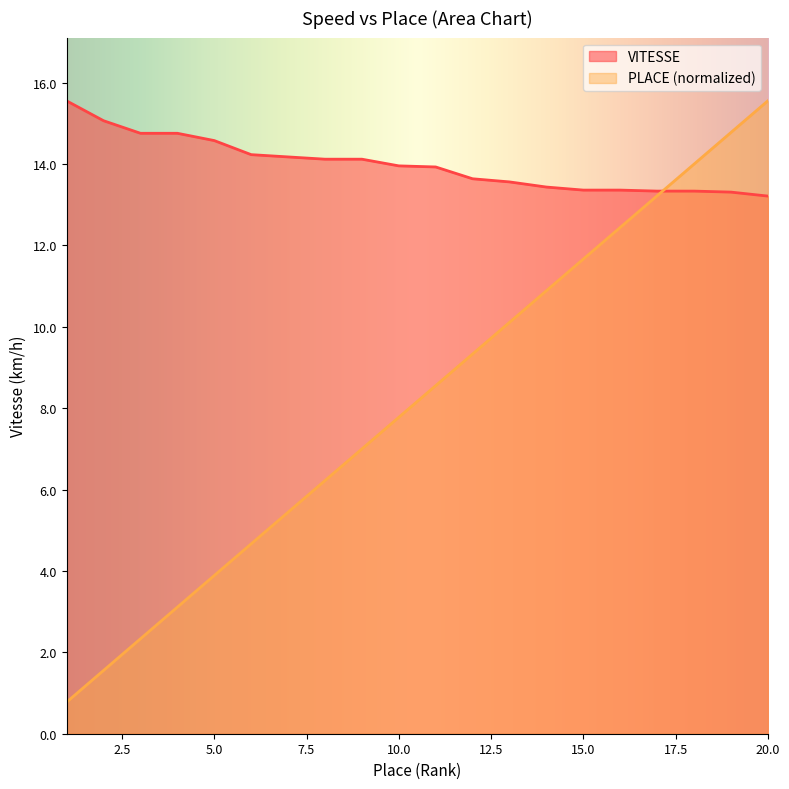

At which category is the sum across all series the highest?

20.0